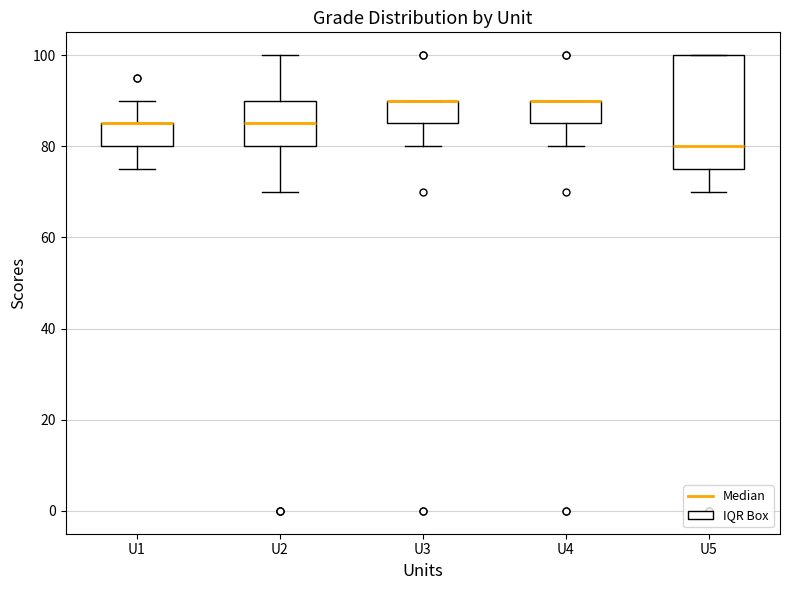

Where is the lower edge of the box for U1 on the y-axis? The values are not printed on the chart, so give them approximately, as read against the axis.

80